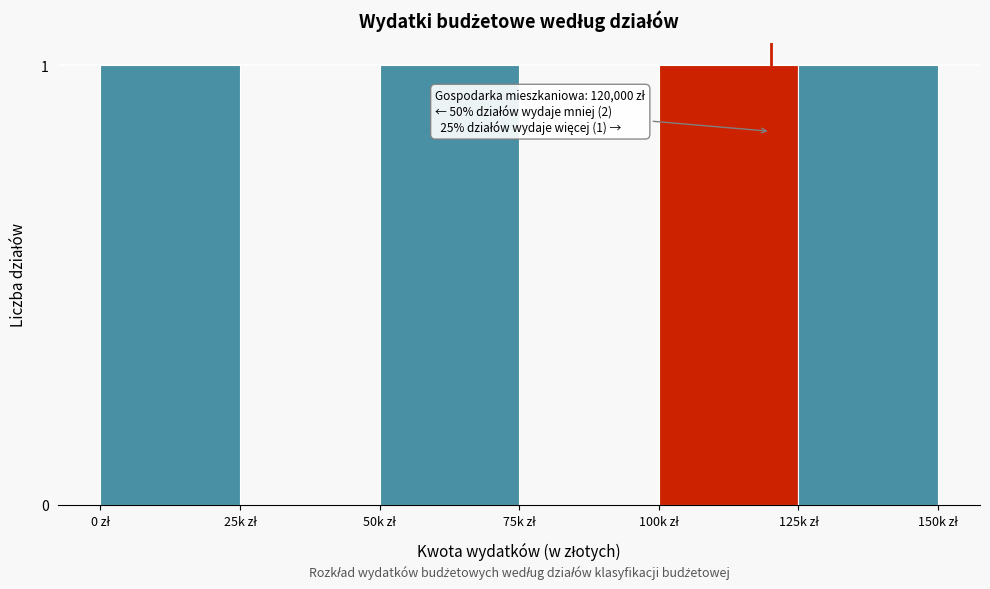

What is the sum of all values?

4